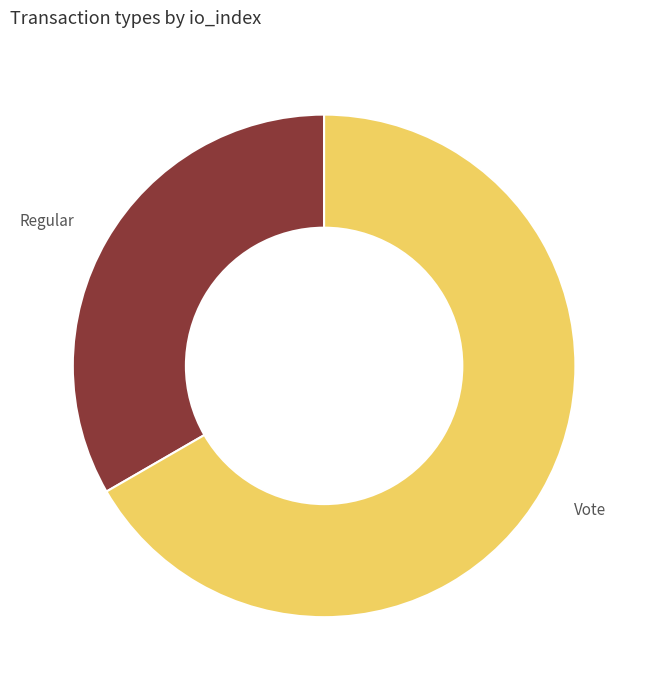

Is there any slice that represents more than half of the pie?

Yes